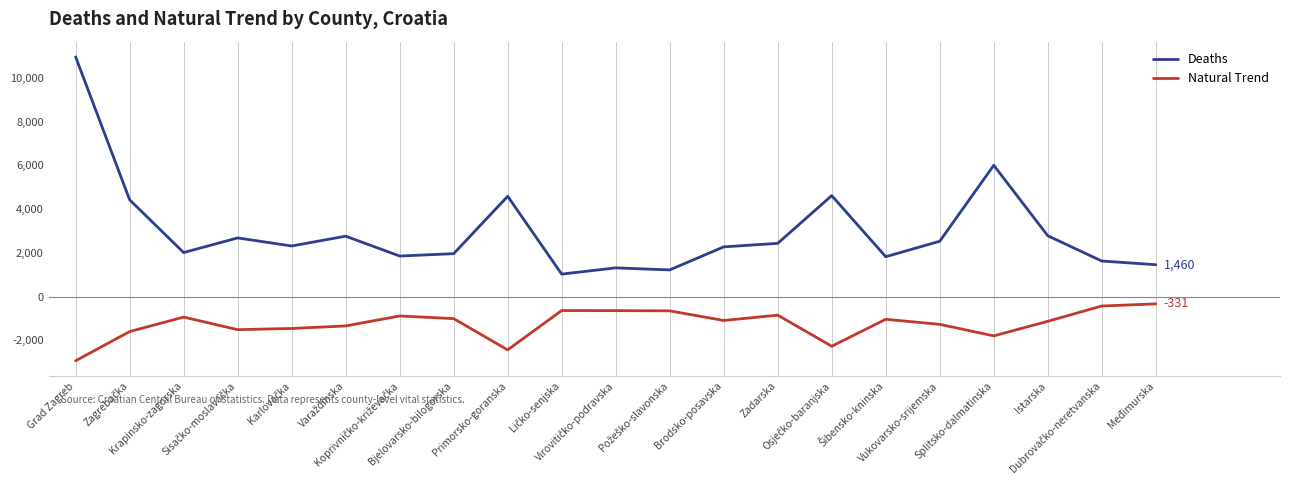

Where does the Natural Trend series first go above -1090?

Krapinsko-zagorska